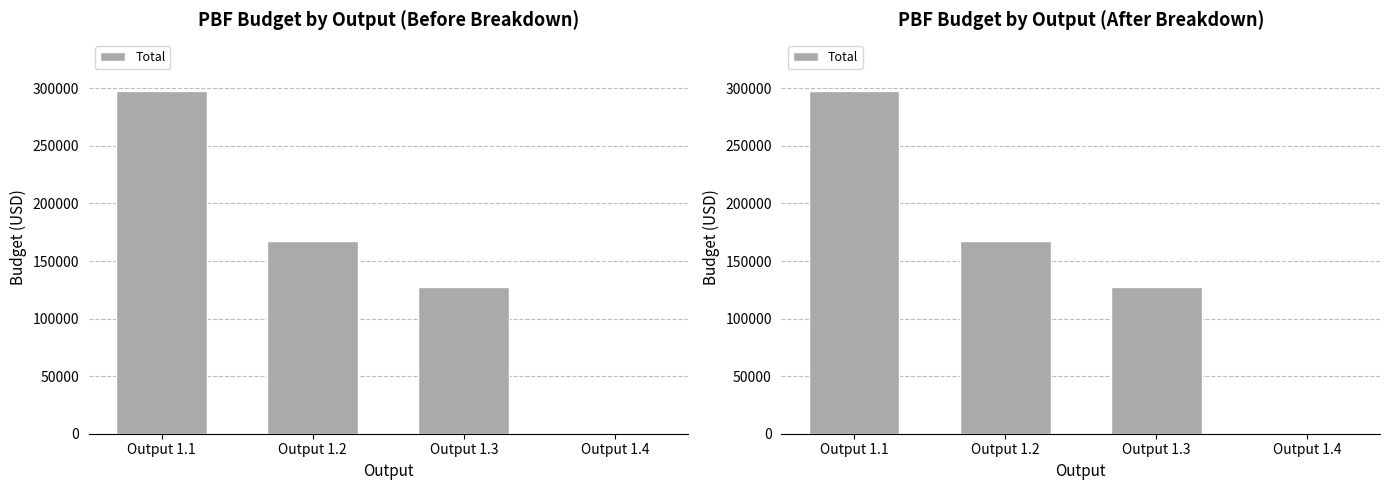

What is the average value?

148124.4